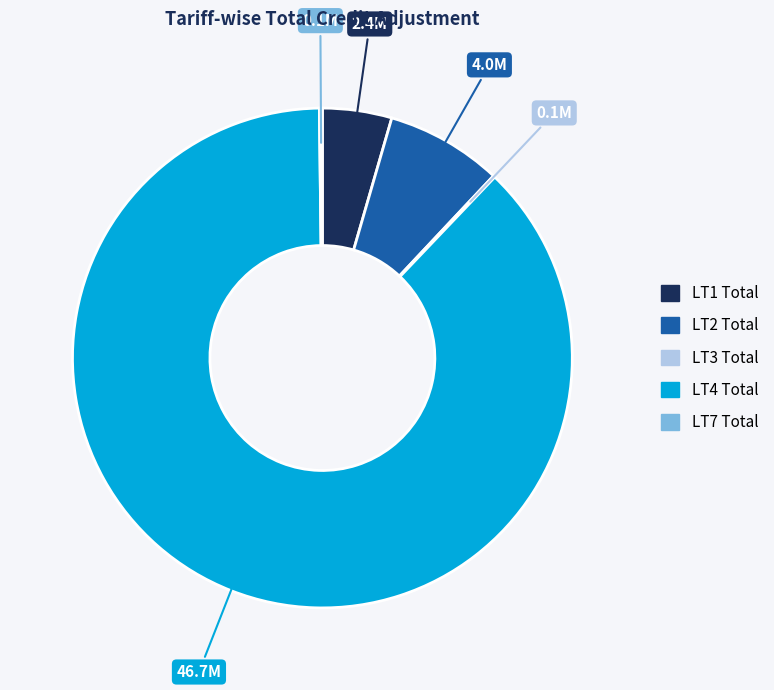

Which category has the biggest portion of the pie?

LT4 Total